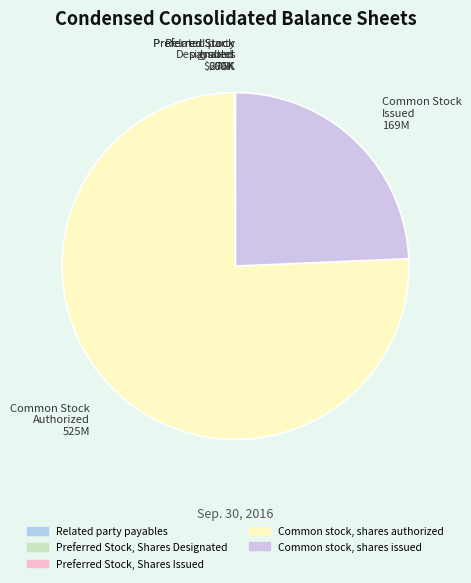

Which category accounts for the majority?

Common Stock Authorized 525M